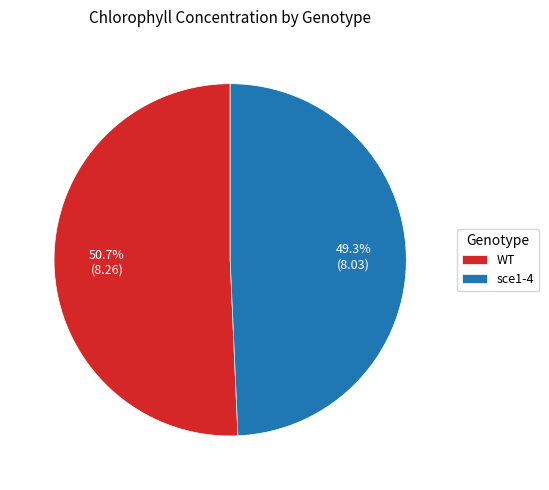

Combined, do sce1-4 and WT account for over 50%?

Yes